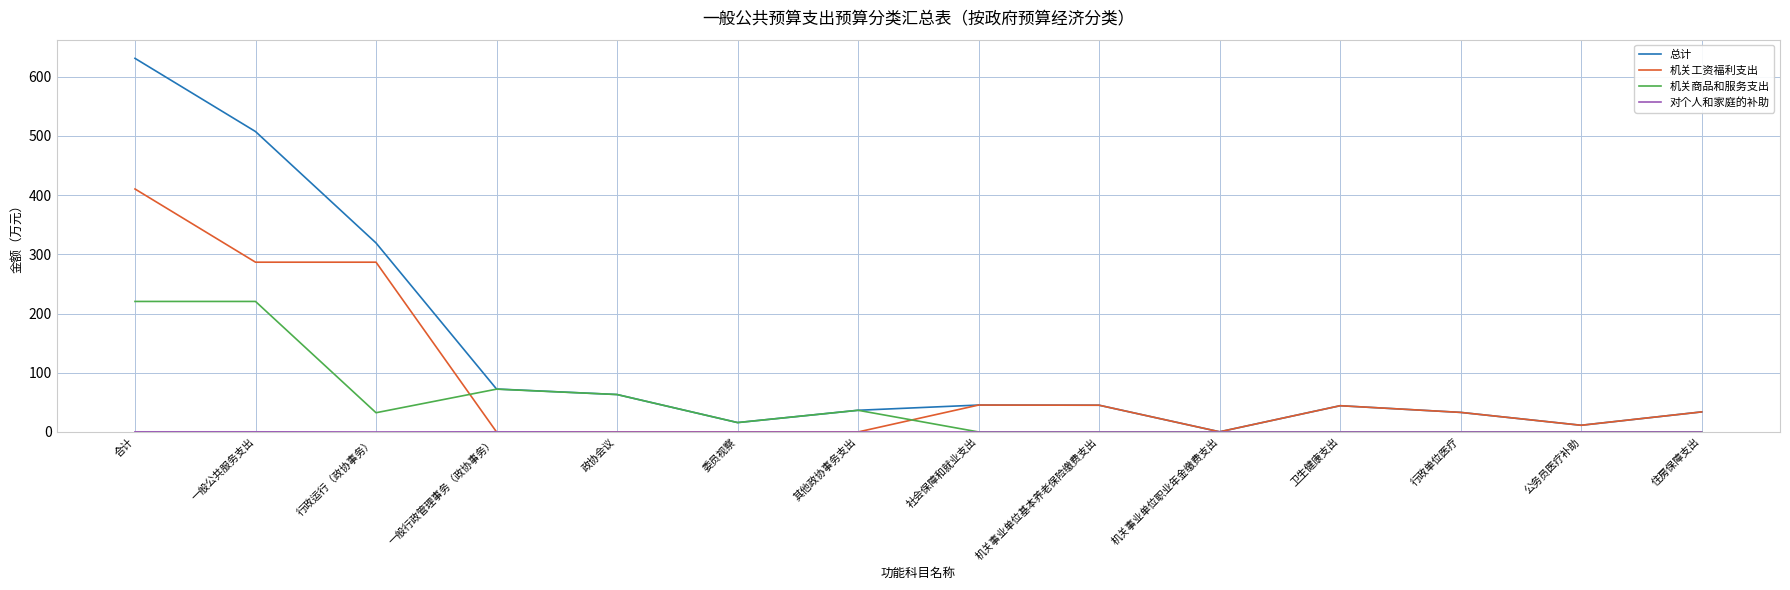

How many interior local peaks does the 总计 series have?

2